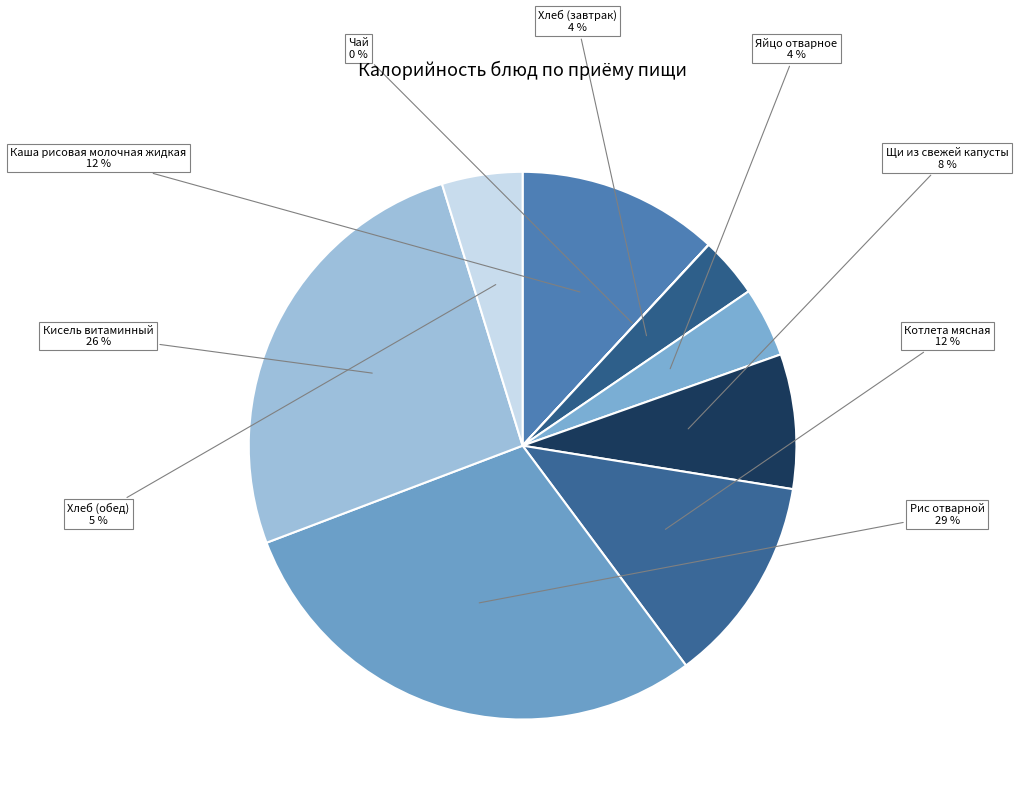

Which has a higher value, Рис отварной or Щи из свежей капусты?

Рис отварной